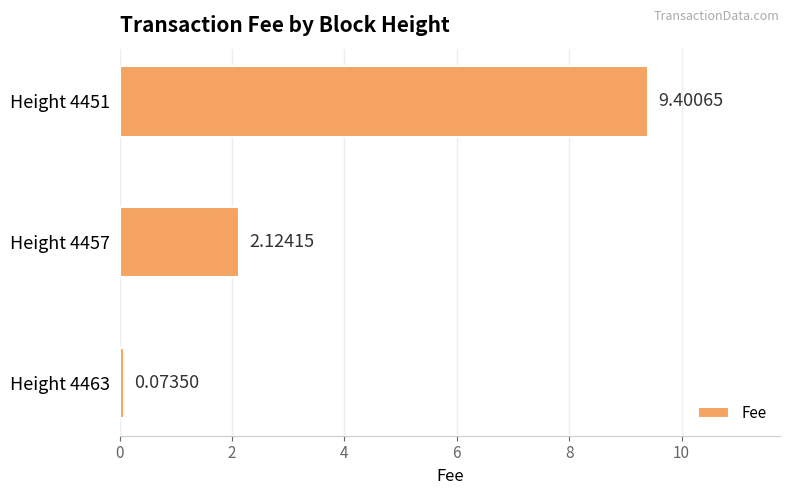

What is the sum of the values at Height 4457 and Height 4463?

2.2